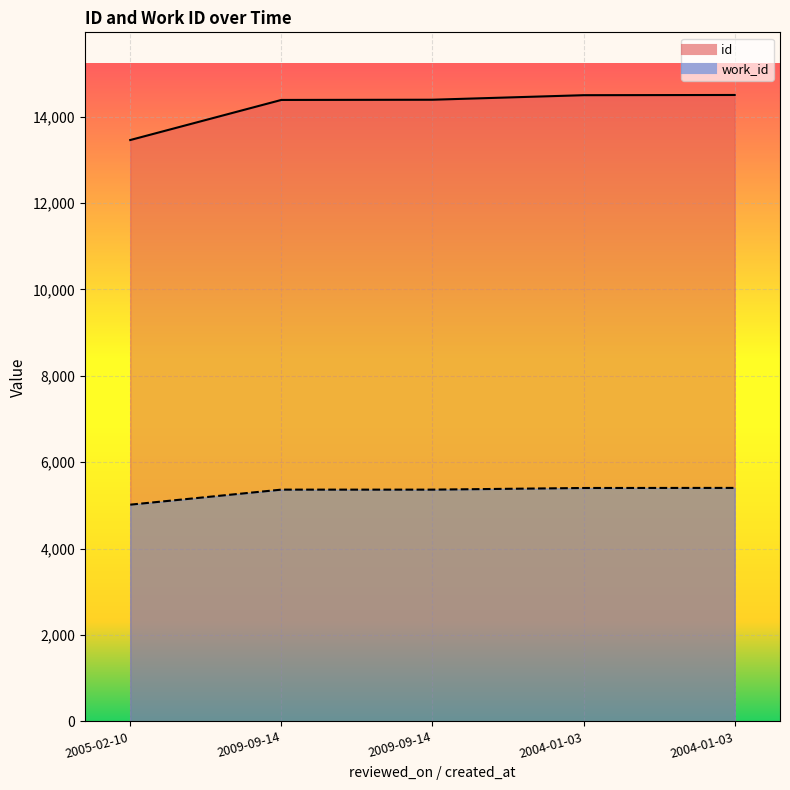

What is the difference between the maximum and minimum values in the work_id series?

388